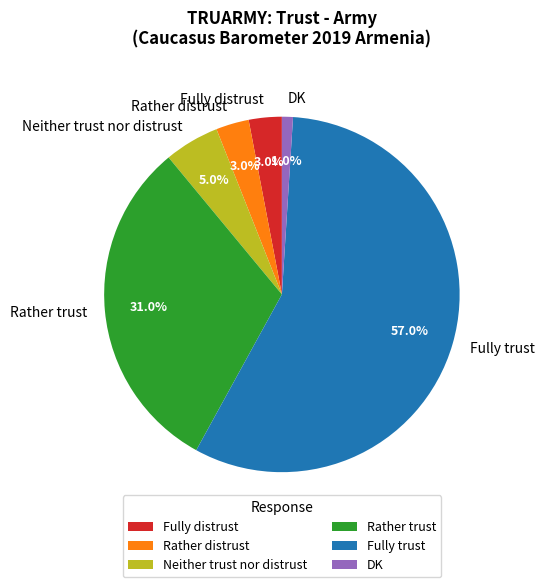

What is the majority slice?

Fully trust